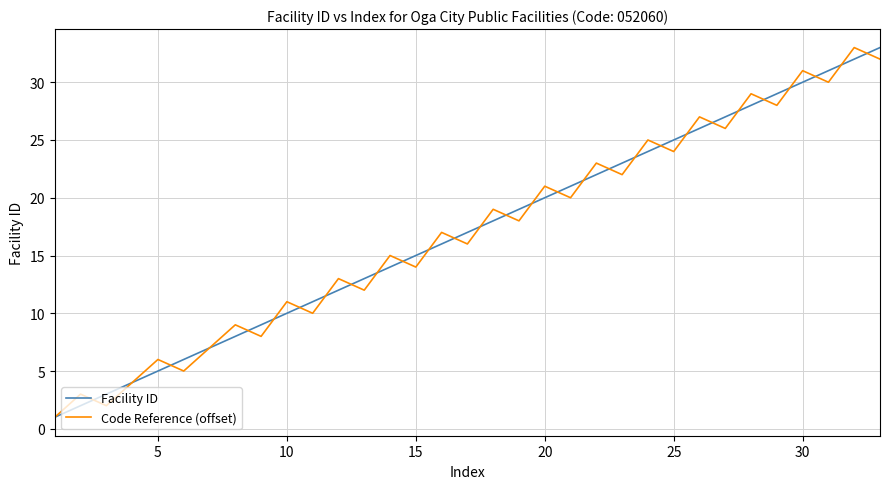

Reading right to left, what are all the values shown in this chart?

Facility ID: 33	32	31	30	29	28	27	26	25	24	23	22	21	20	19	18	17	16	15	14	13	12	11	10	9	8	7	6	5	4	3	2	1
Code Reference (offset): 32	33	30	31	28	29	26	27	24	25	22	23	20	21	18	19	16	17	14	15	12	13	10	11	8	9	7	5	6	4	2	3	1